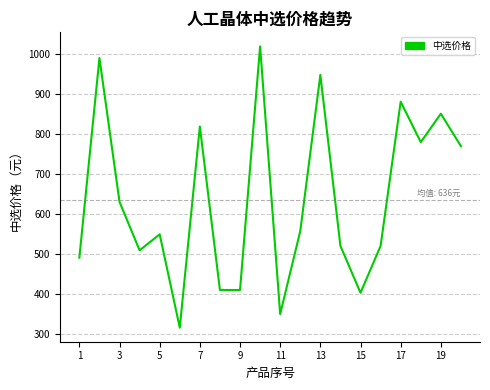

What is the sum of all values?

12714.7